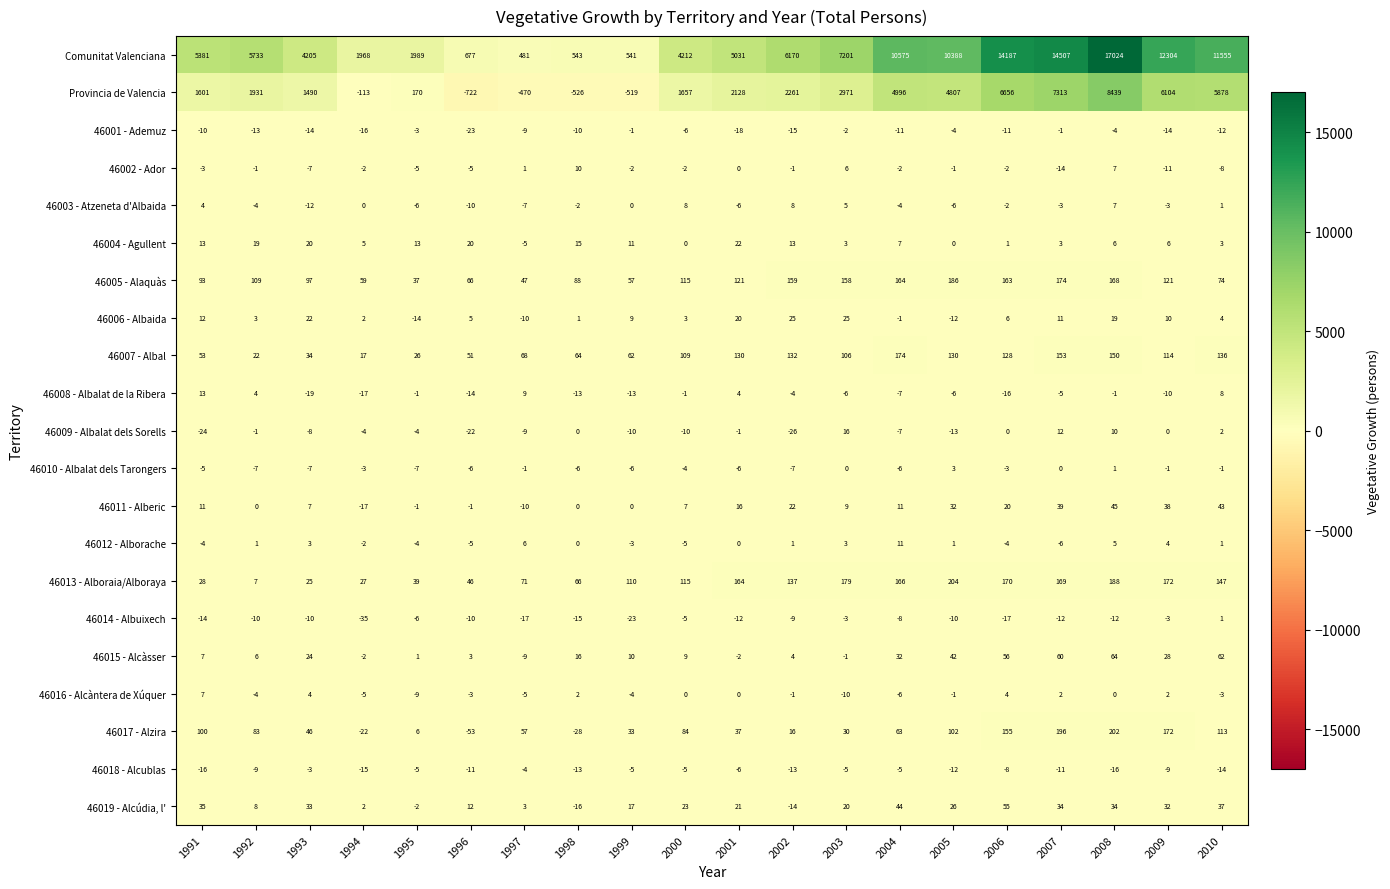

What is the total value across all series at 2010?

18027